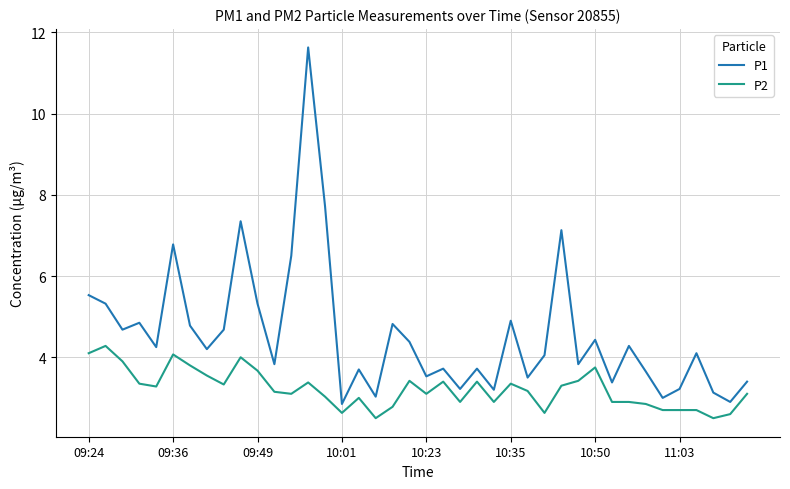

True or false: P1 and P2 intersect in this chart.

False